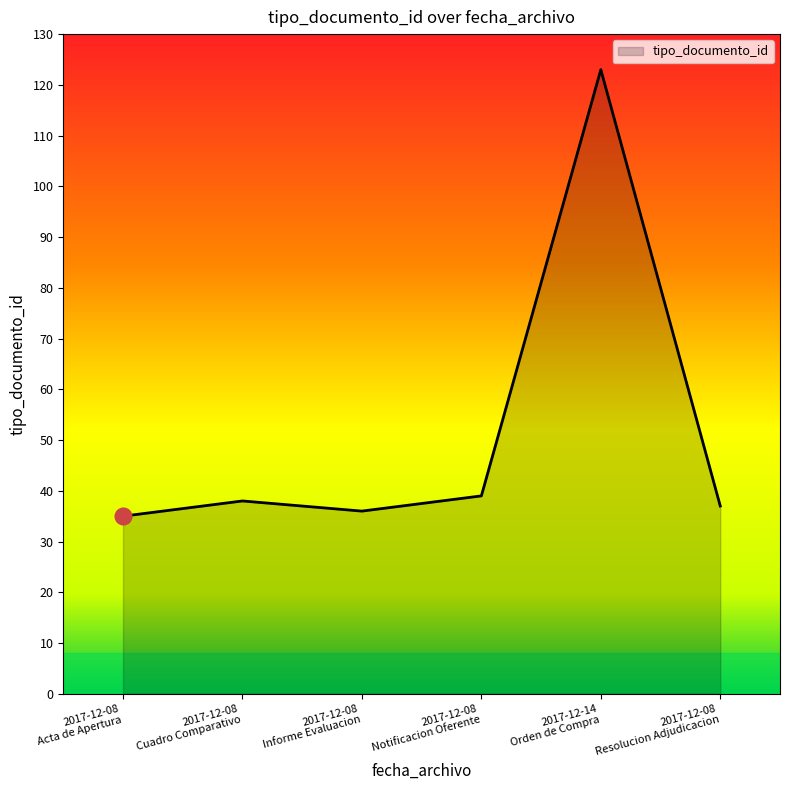

What is the difference between the maximum and second lowest values?

87